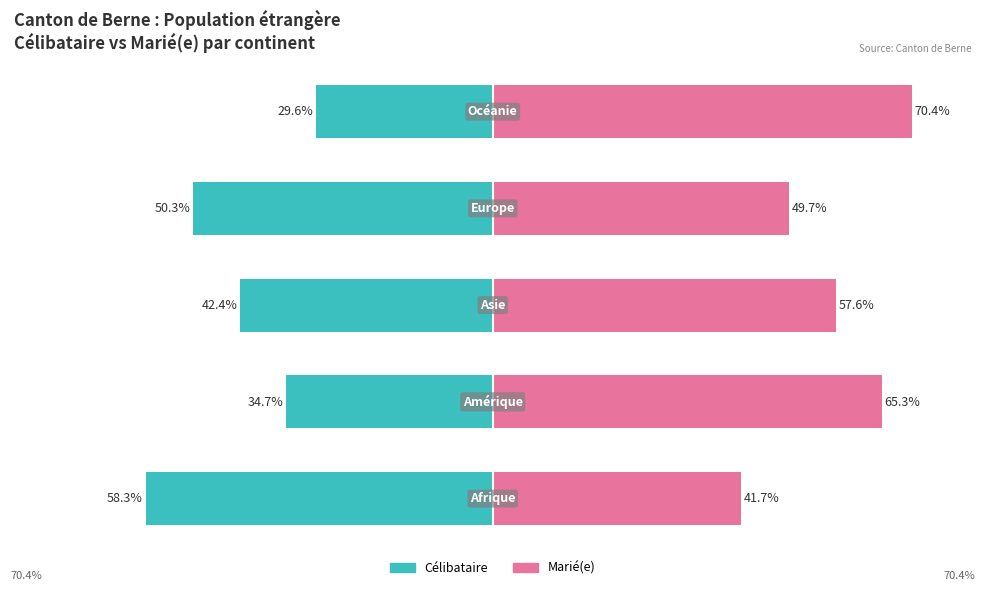

At how many categories does at least one series exceed 25?

5